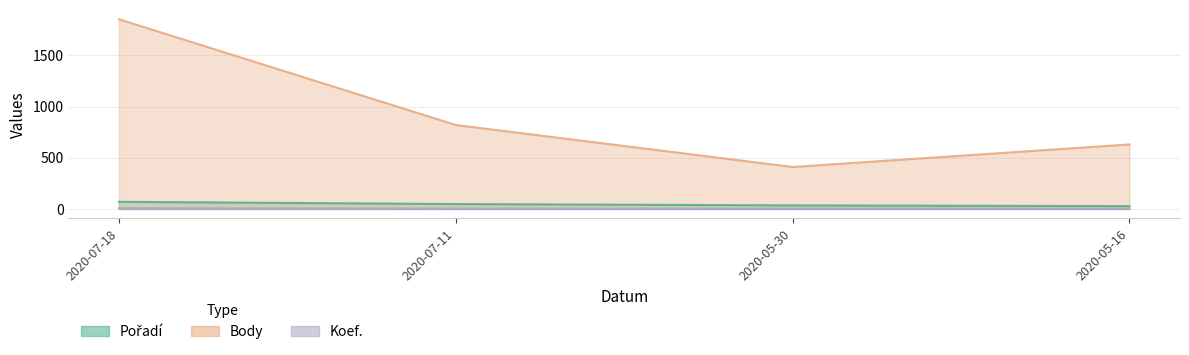

What is the label of the 1st point from the left?

2020-07-18